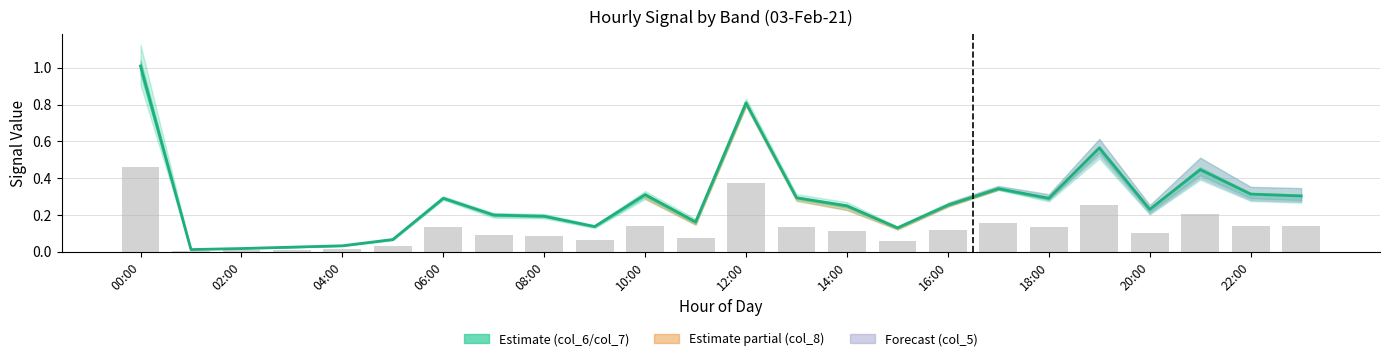

Which category has the highest value in the col_7 series?

00:00